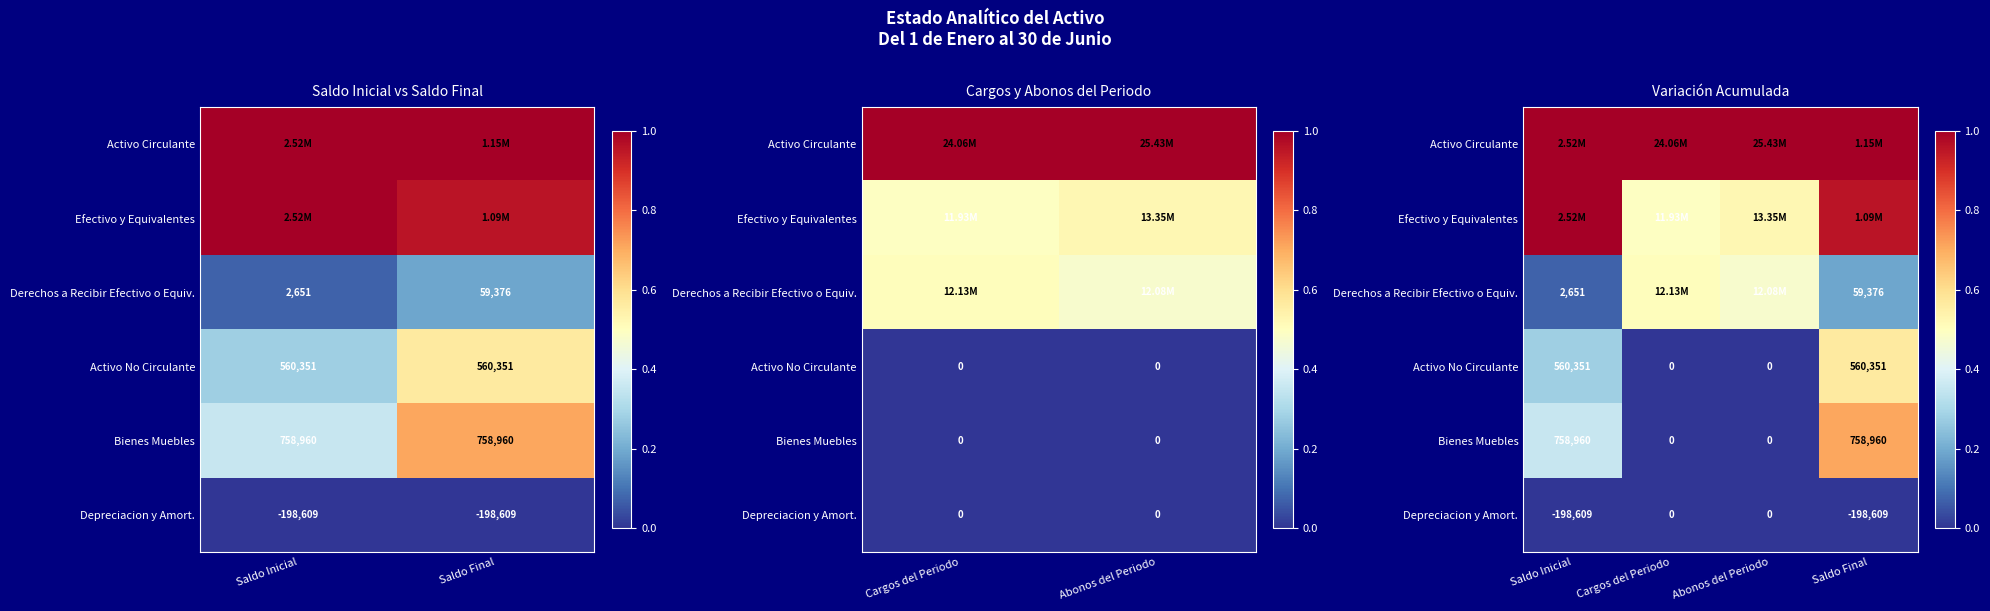

What is the total value across all series at Saldo Inicial?

2.7